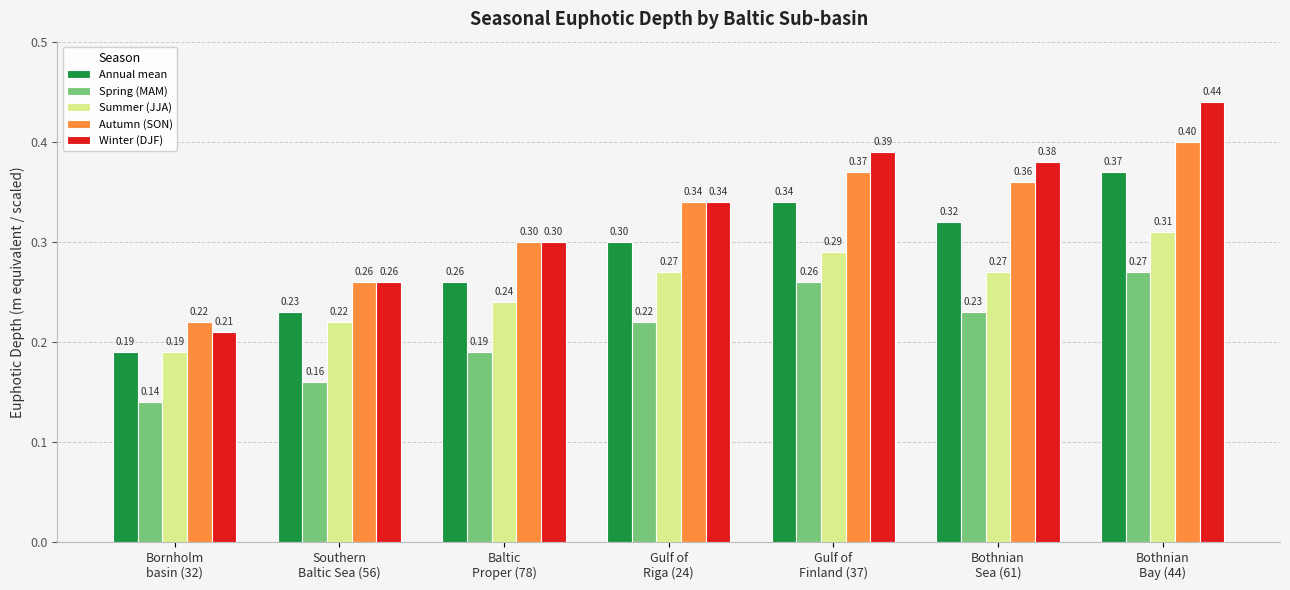

Rank the categories by Autumn (SON) value from lowest to highest.

Bornholm
basin (32), Southern
Baltic Sea (56), Baltic
Proper (78), Gulf of
Riga (24), Bothnian
Sea (61), Gulf of
Finland (37), Bothnian
Bay (44)